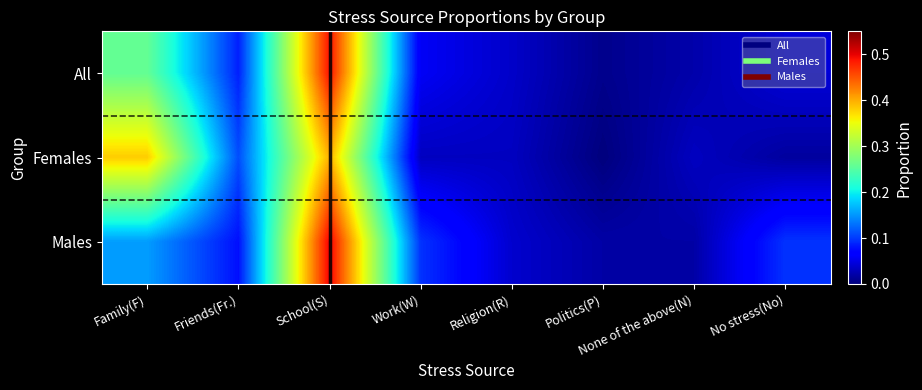

Reading right to left, extract all data points from this chart.

All: No stress(No)=0.0	None of the above(N)=0.0	Politics(P)=0.0	Religion(R)=0.0	Work(W)=0.1	School(S)=0.5	Friends(Fr.)=0.1	Family(F)=0.3
Females: No stress(No)=0.0	None of the above(N)=0.0	Politics(P)=0.0	Religion(R)=0.0	Work(W)=0.0	School(S)=0.4	Friends(Fr.)=0.1	Family(F)=0.4
Males: No stress(No)=0.1	None of the above(N)=0.0	Politics(P)=0.0	Religion(R)=0.0	Work(W)=0.1	School(S)=0.5	Friends(Fr.)=0.1	Family(F)=0.2